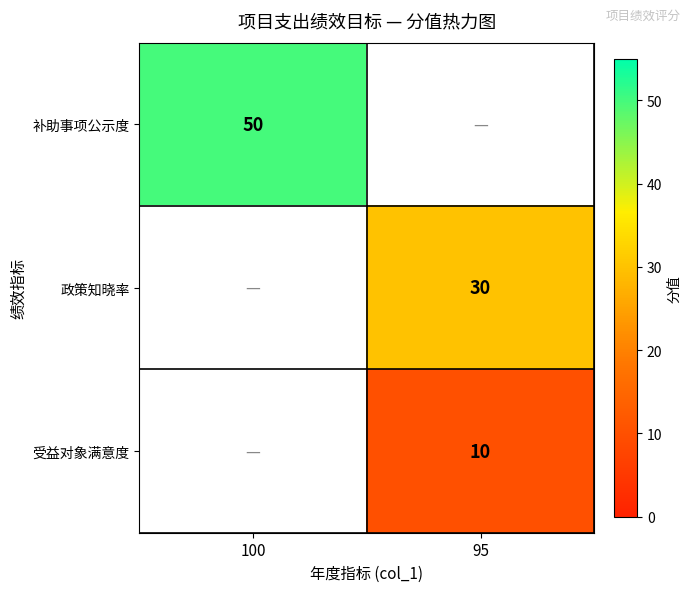

True or false: 政策知晓率 has a value of 8 at 95.

False